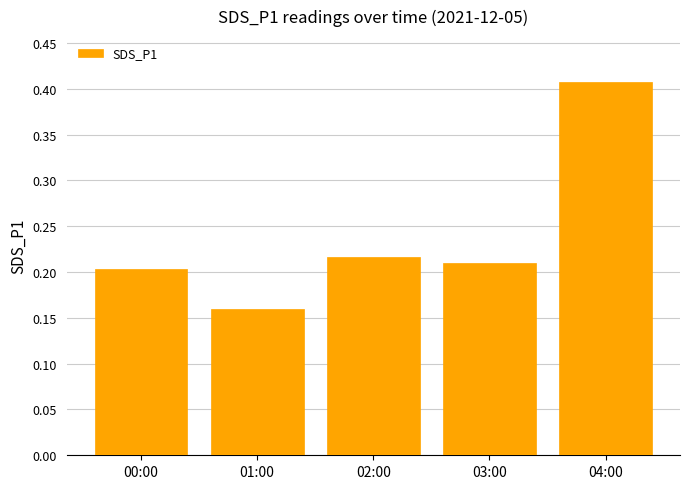

What is the change in value from 00:00 to 04:00?

+0.2